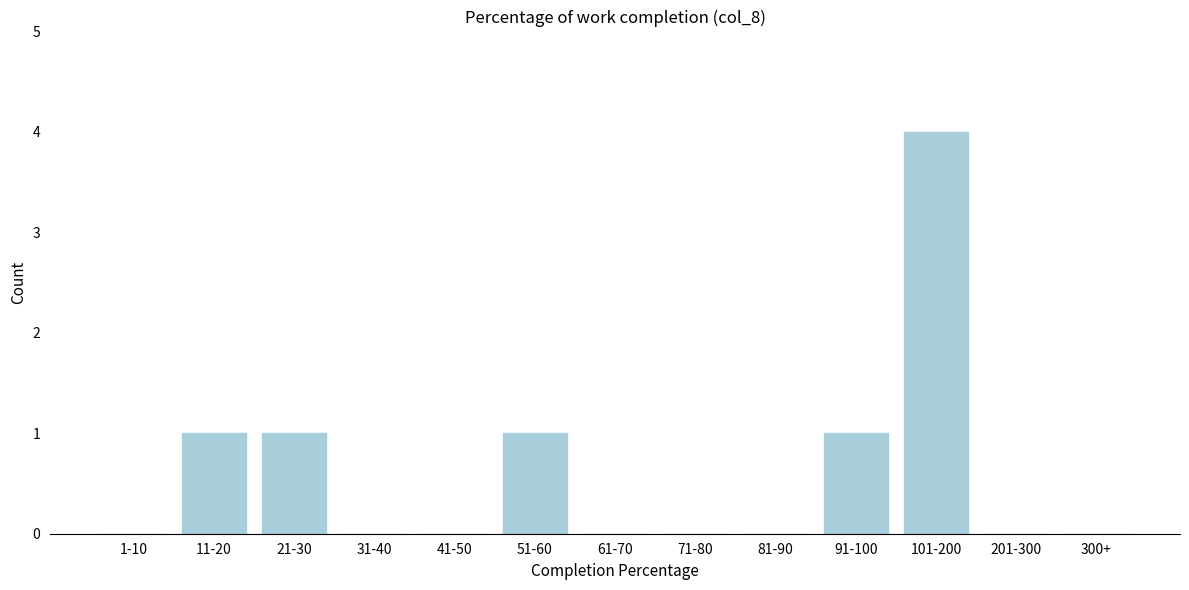

Reading right to left, transcribe all the data shown in this chart.

300+=0	201-300=0	101-200=4	91-100=1	81-90=0	71-80=0	61-70=0	51-60=1	41-50=0	31-40=0	21-30=1	11-20=1	1-10=0